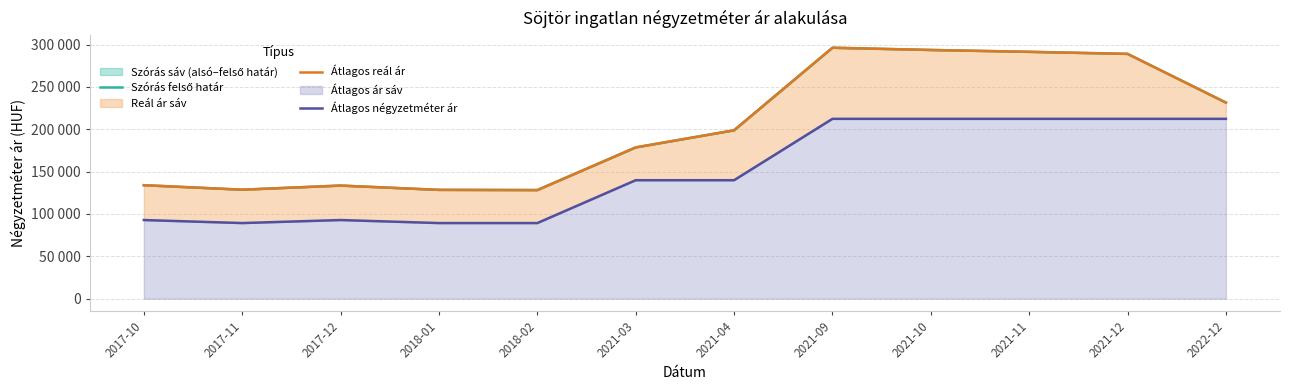

The value of Átlagos négyzetméter ár at 2017-12 is 92857. True or false?

True